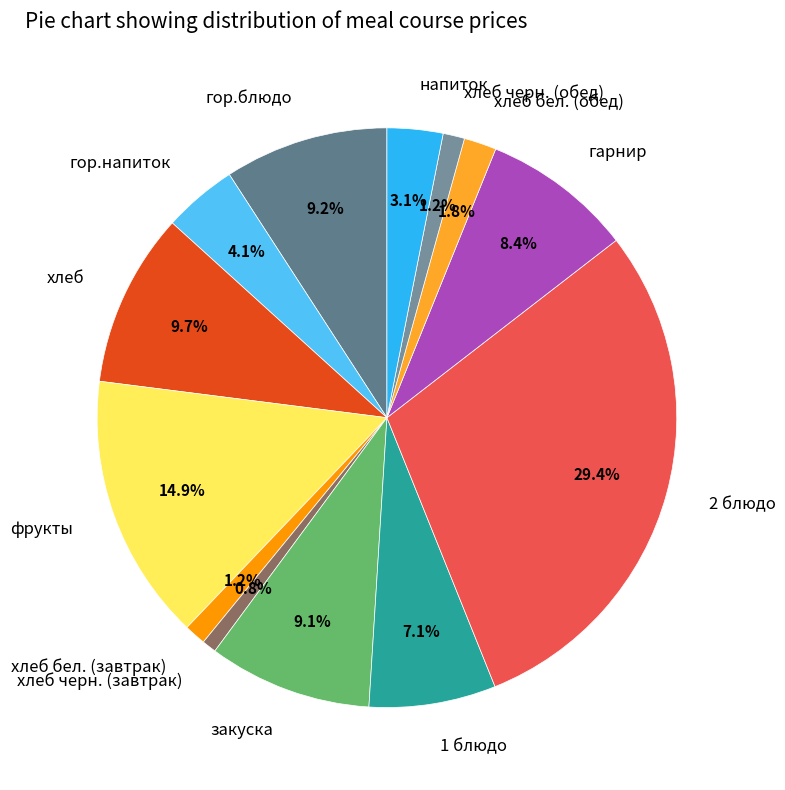

What is the total percentage of хлеб and гор.блюдо?

18.9%